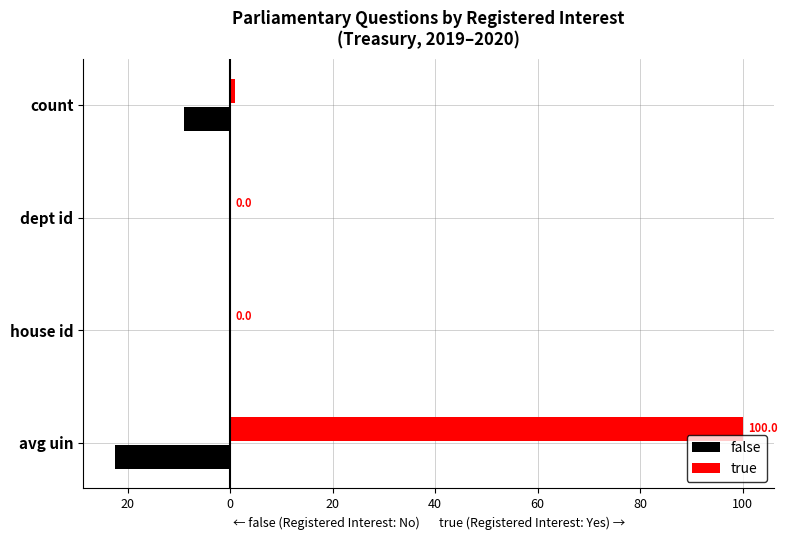

The value of true at house id is 0.0. True or false?

False